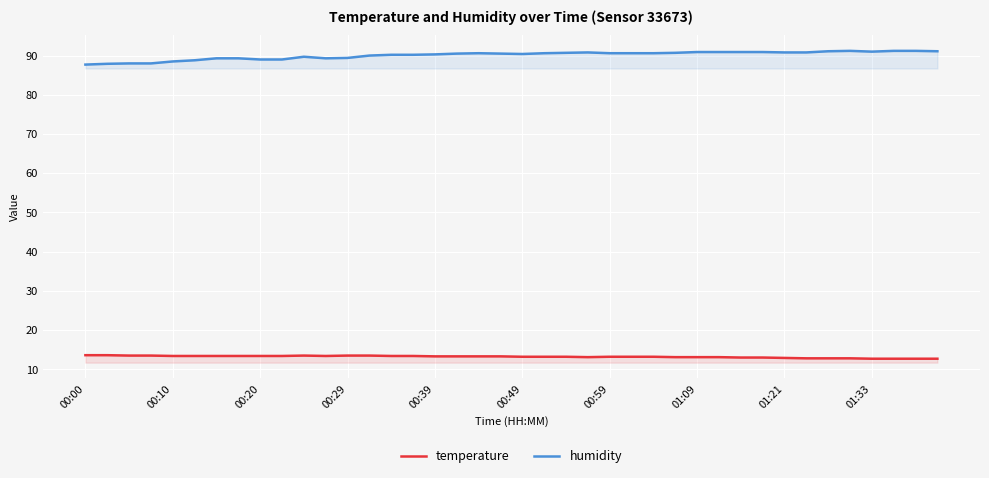

The value of temperature at 00:29 is 6.8. True or false?

False